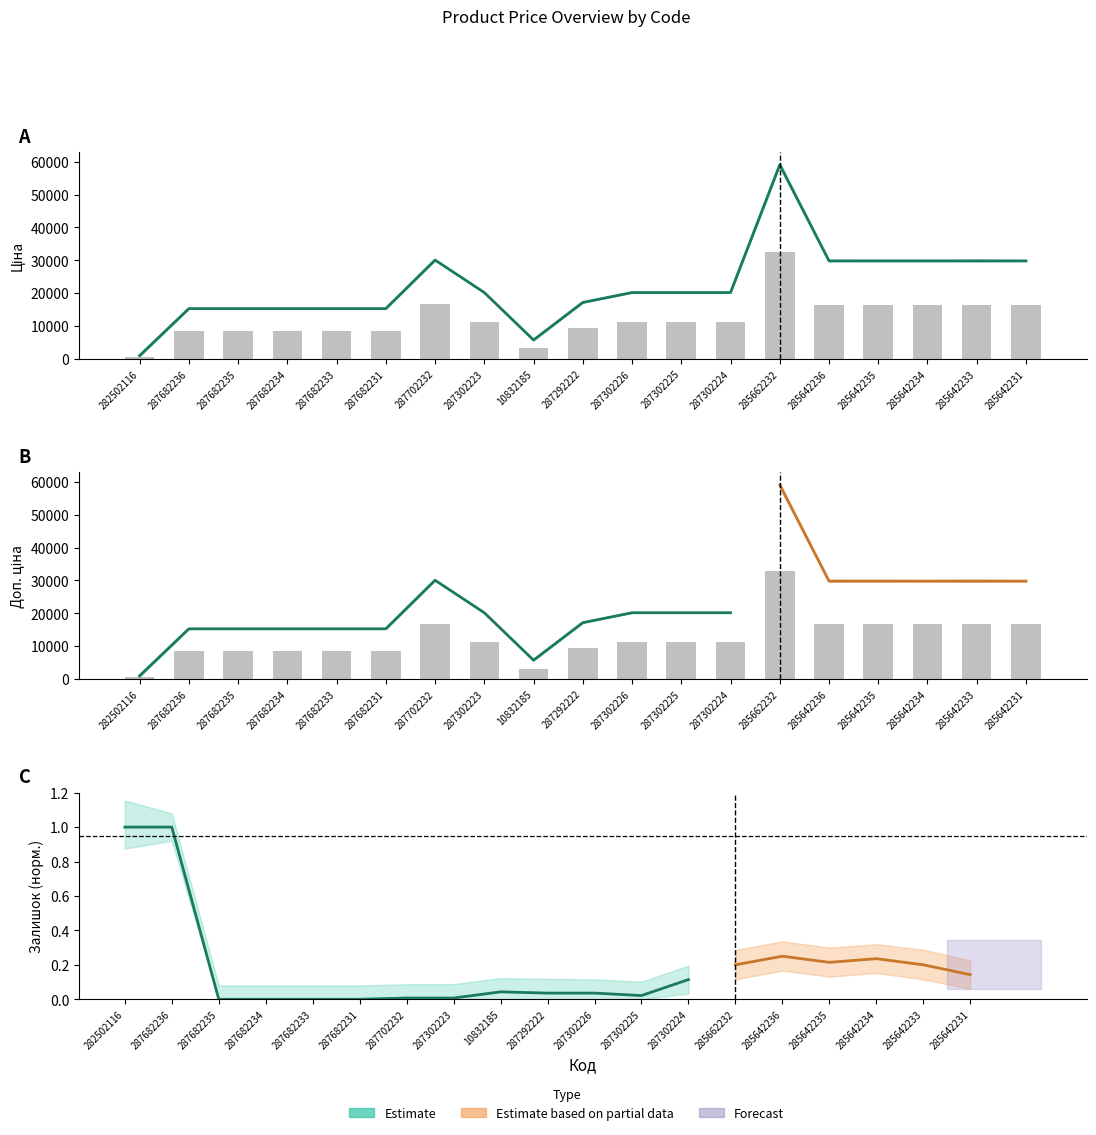

Which series has the largest total across all categories?

Доп. ціна